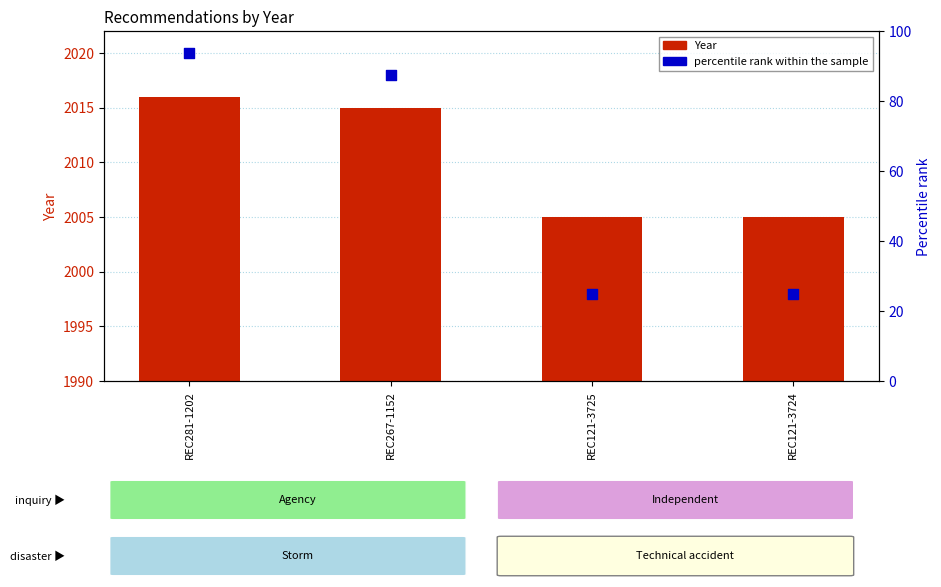

Which series contains the lowest Y value?

percentile rank within the sample